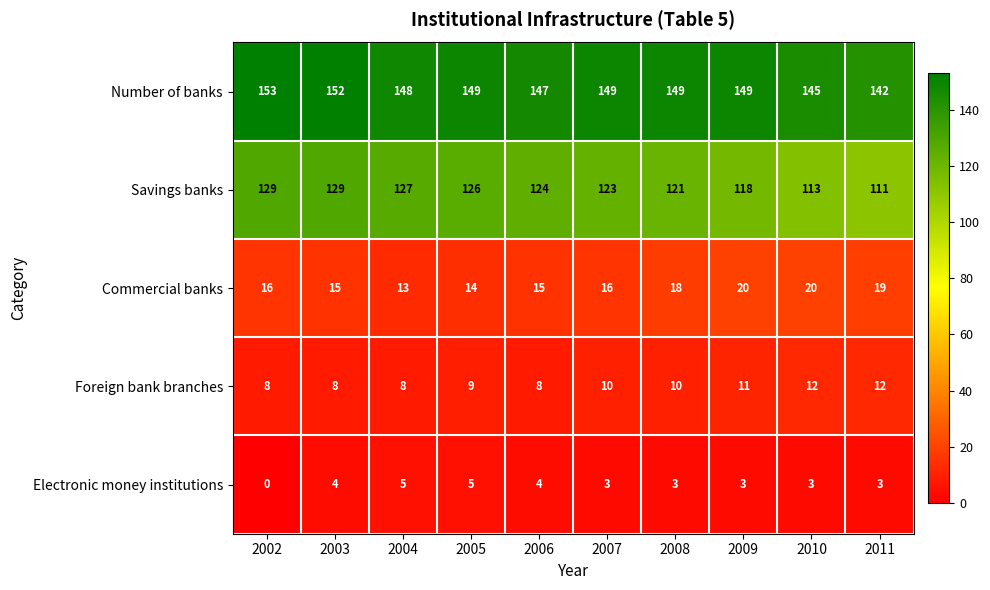

Count the Foreign bank branches values in the range 8 to 11.

8